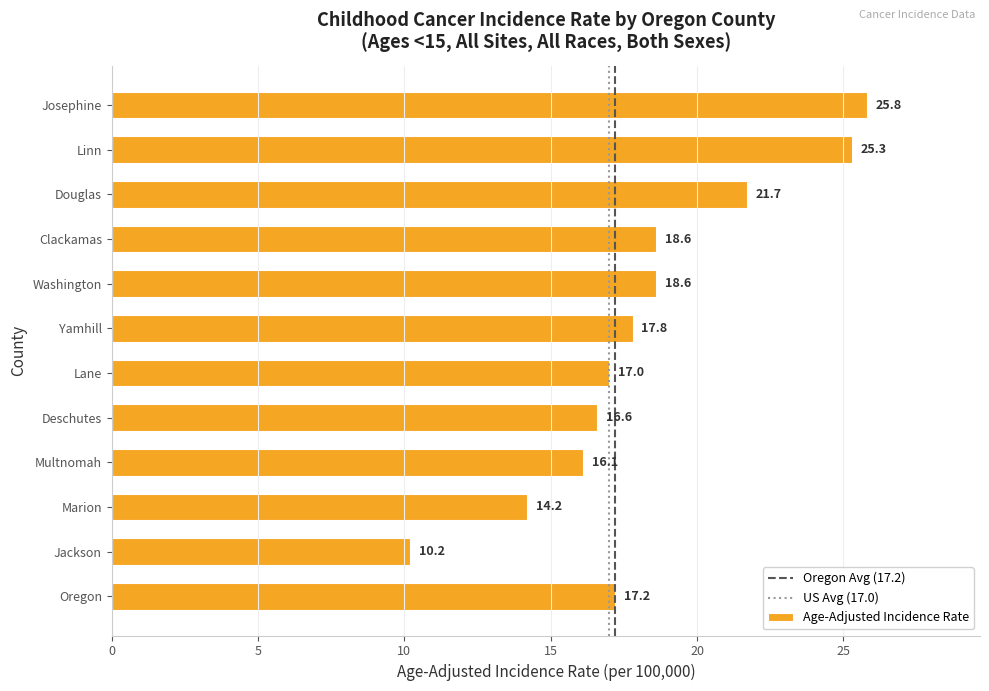

Is it true that the value at Josephine is 16.3?

False